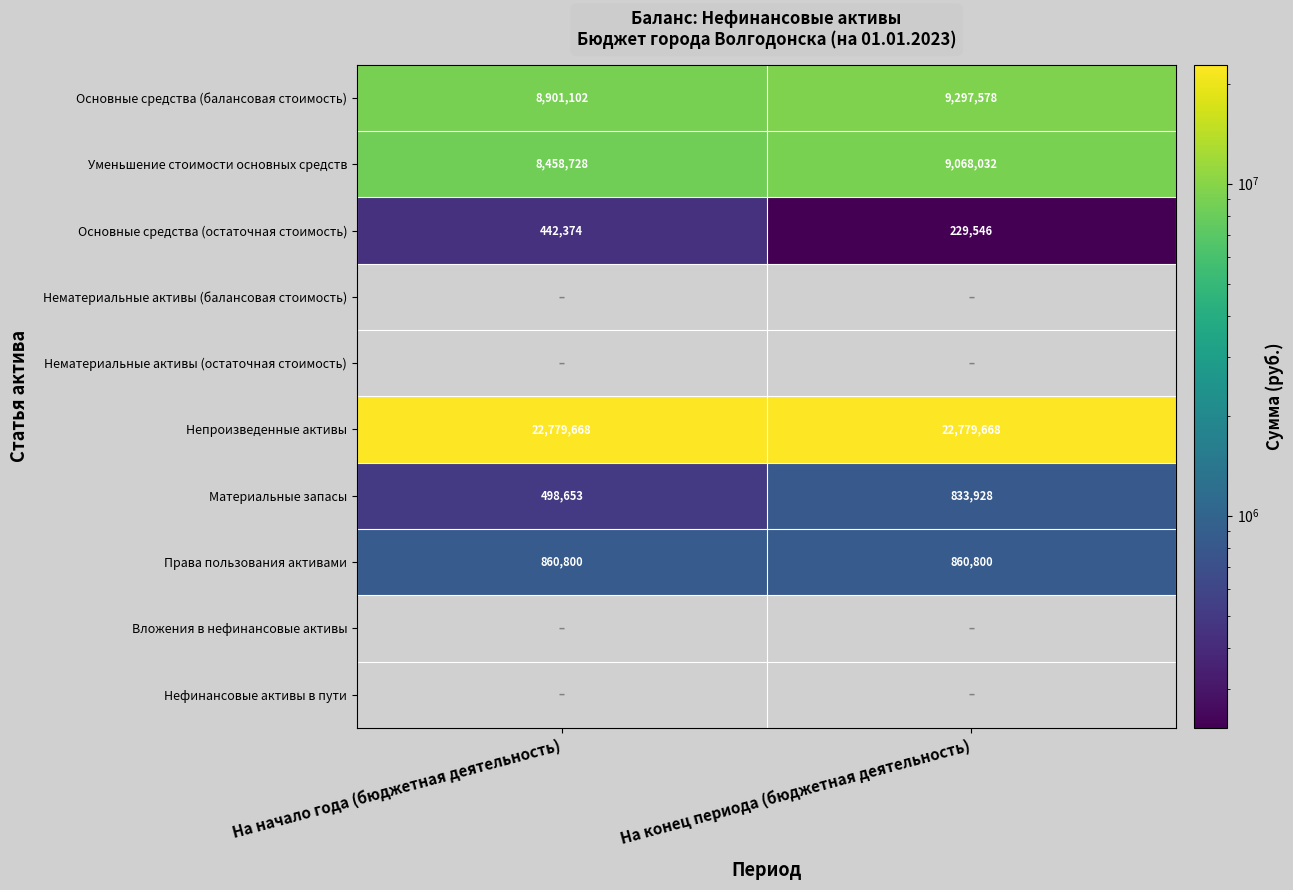

At which label is Основные средства (балансовая стоимость) closest to 9099340?

На начало года (бюджетная деятельность)